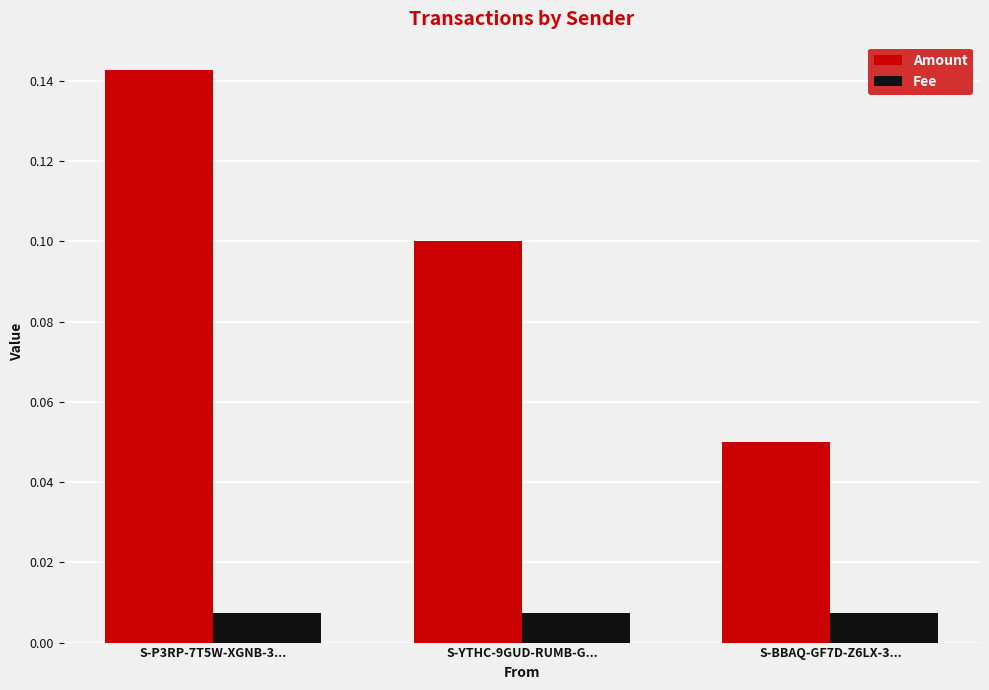

What is the label of the 2nd bar from the right?

S-YTHC-9GUD-RUMB-G...